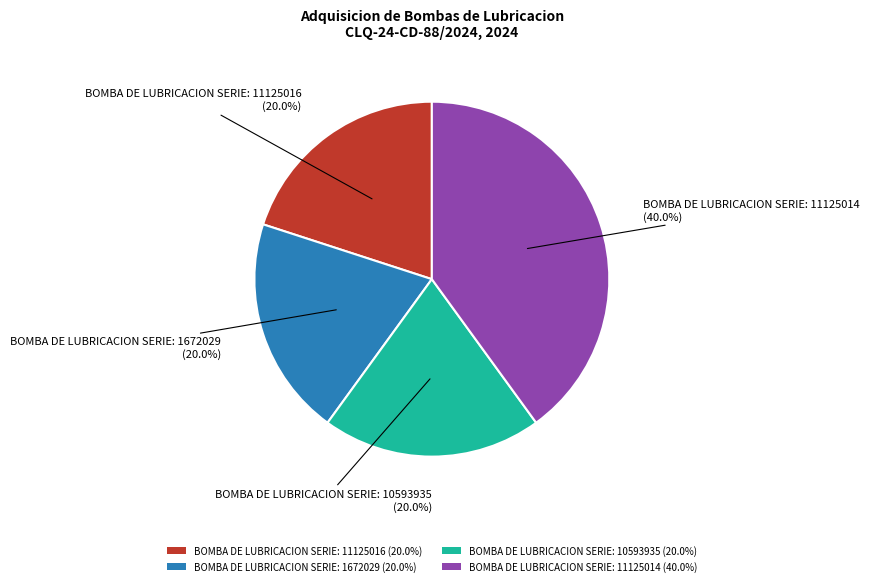

Approximately how many times larger is the value at BOMBA DE LUBRICACION SERIE: 11125016 (20.0%) compared to BOMBA DE LUBRICACION SERIE: 11125014 (40.0%)?

0.5